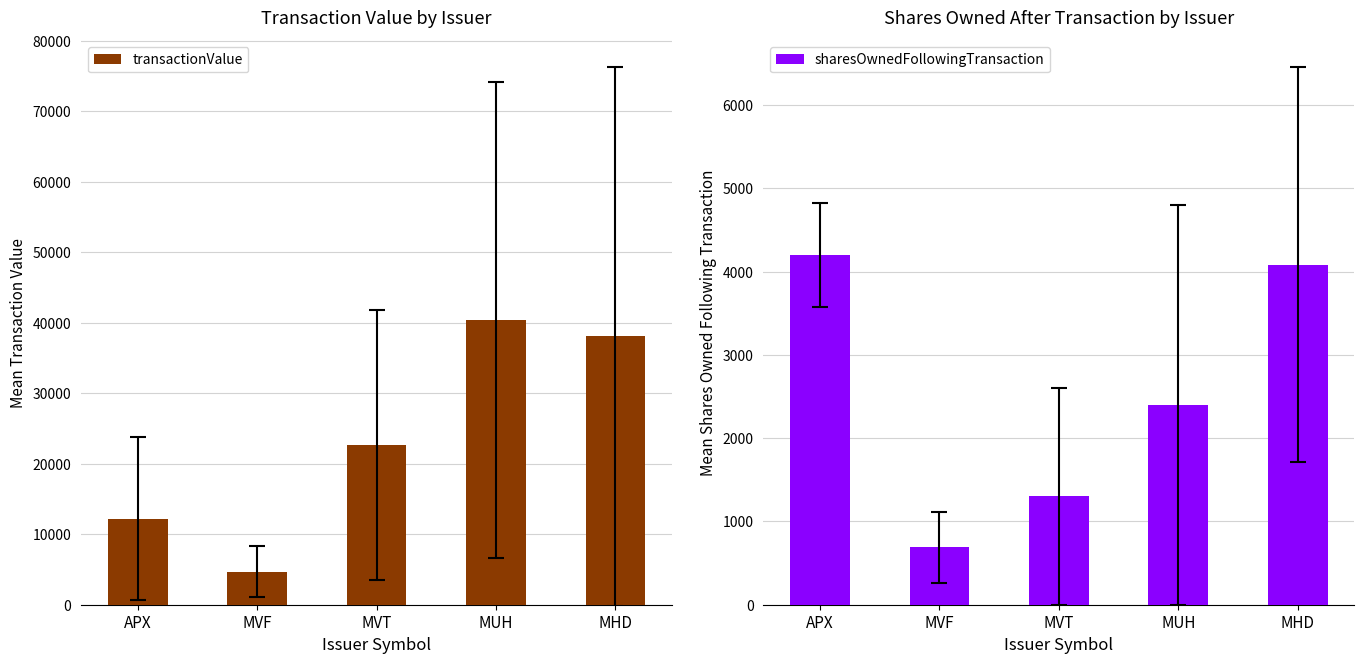

List the series in order of their peak value, highest first.

transactionValue, sharesOwnedFollowingTransaction